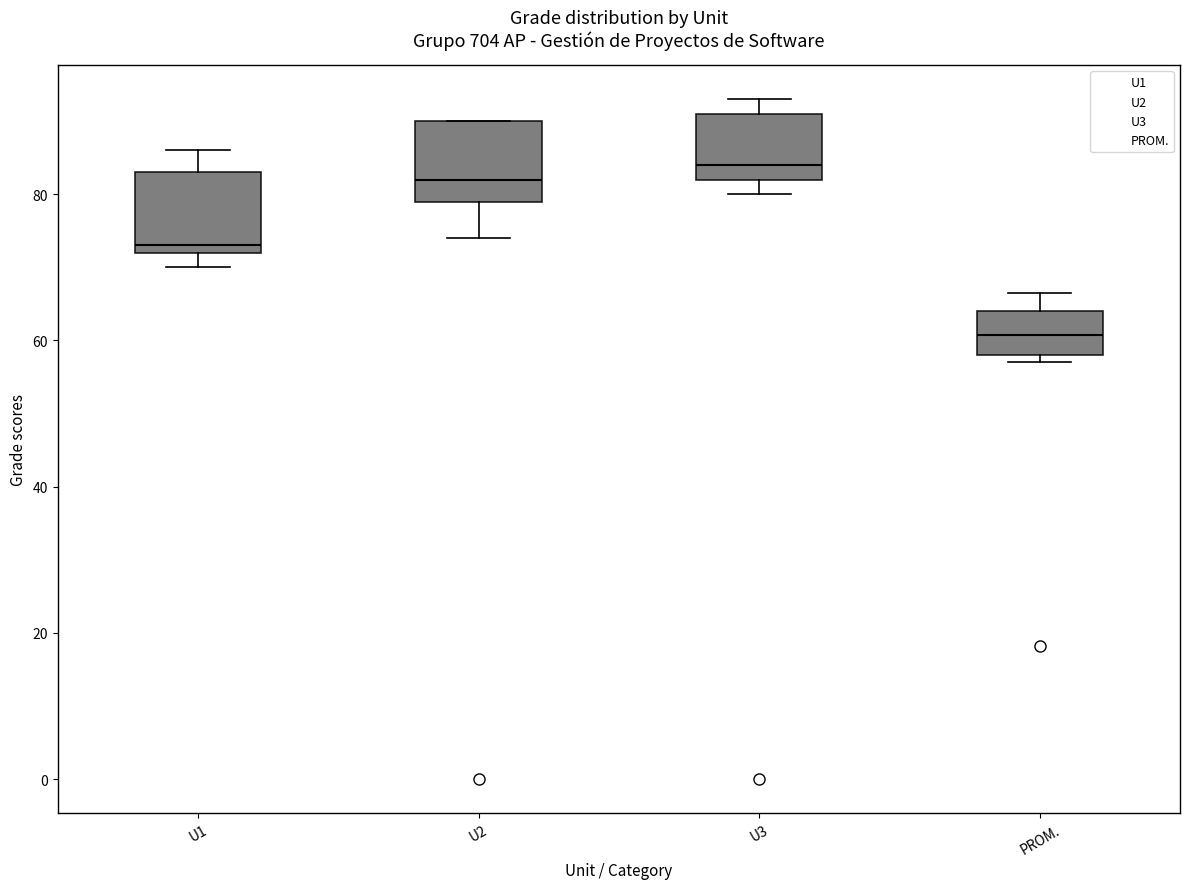

Where does the median line of the box for U3 sit on the y-axis? The values are not printed on the chart, so give them approximately, as read against the axis.

84